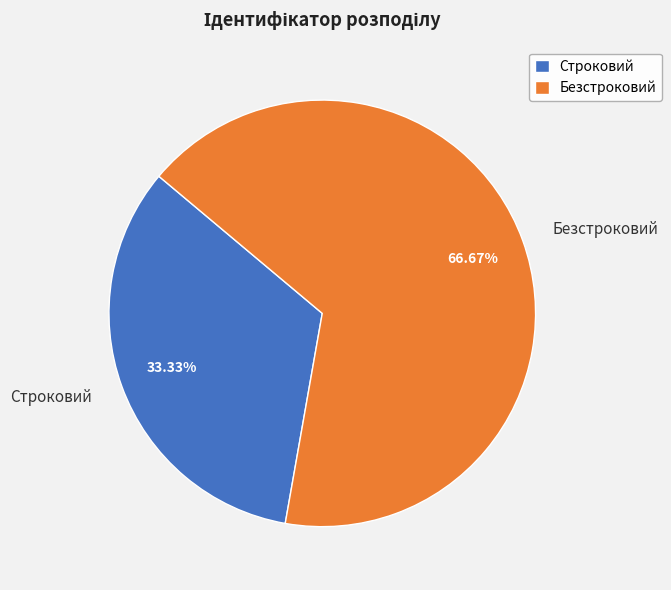

To the nearest percent, what is the difference between the largest and smallest slice percentages?

33%